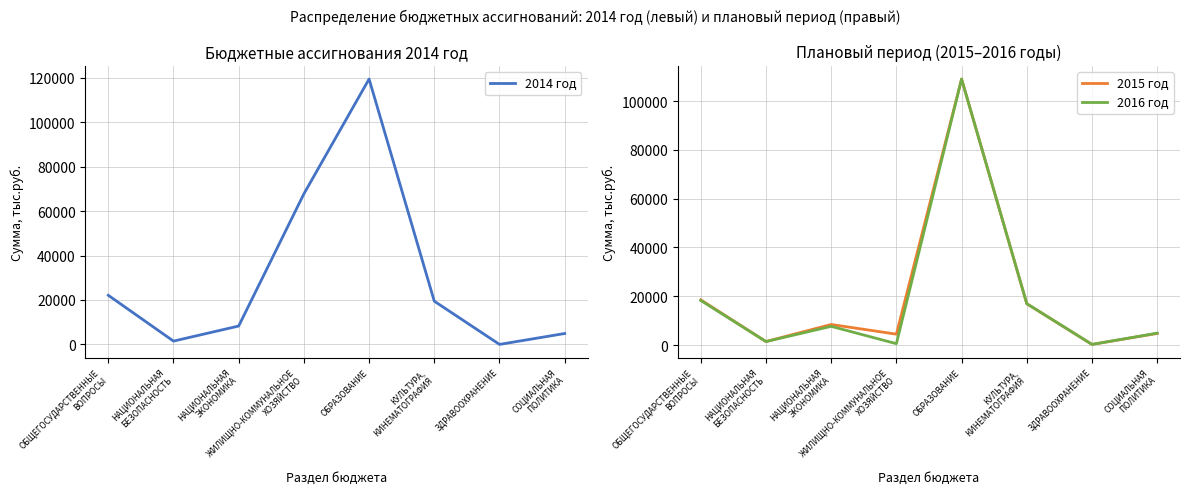

At which label does 2015 год first exceed 8422?

ОБЩЕГОСУДАРСТВЕННЫЕ
ВОПРОСЫ